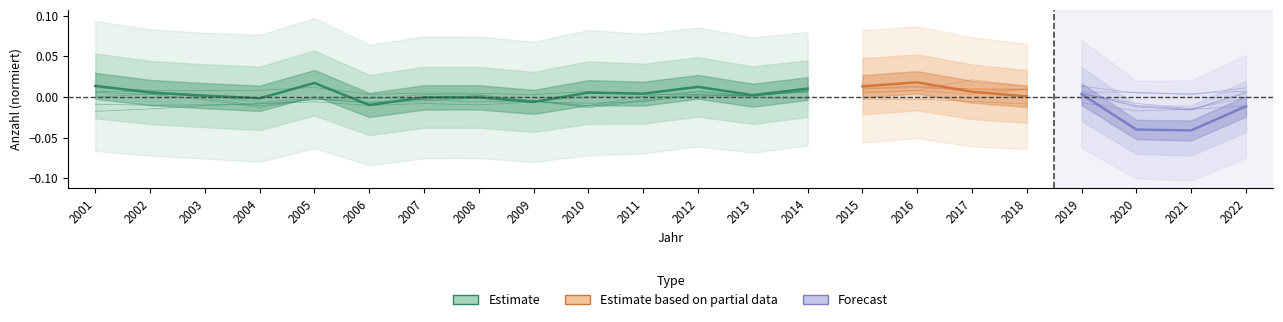

The value of mit Personenschaden at 2013 is 0.0. True or false?

False